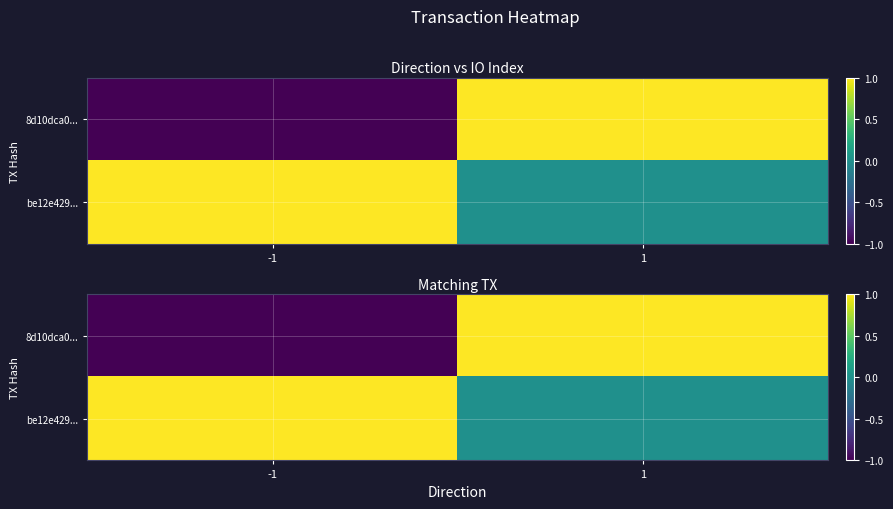

What is the greatest value displayed?

1